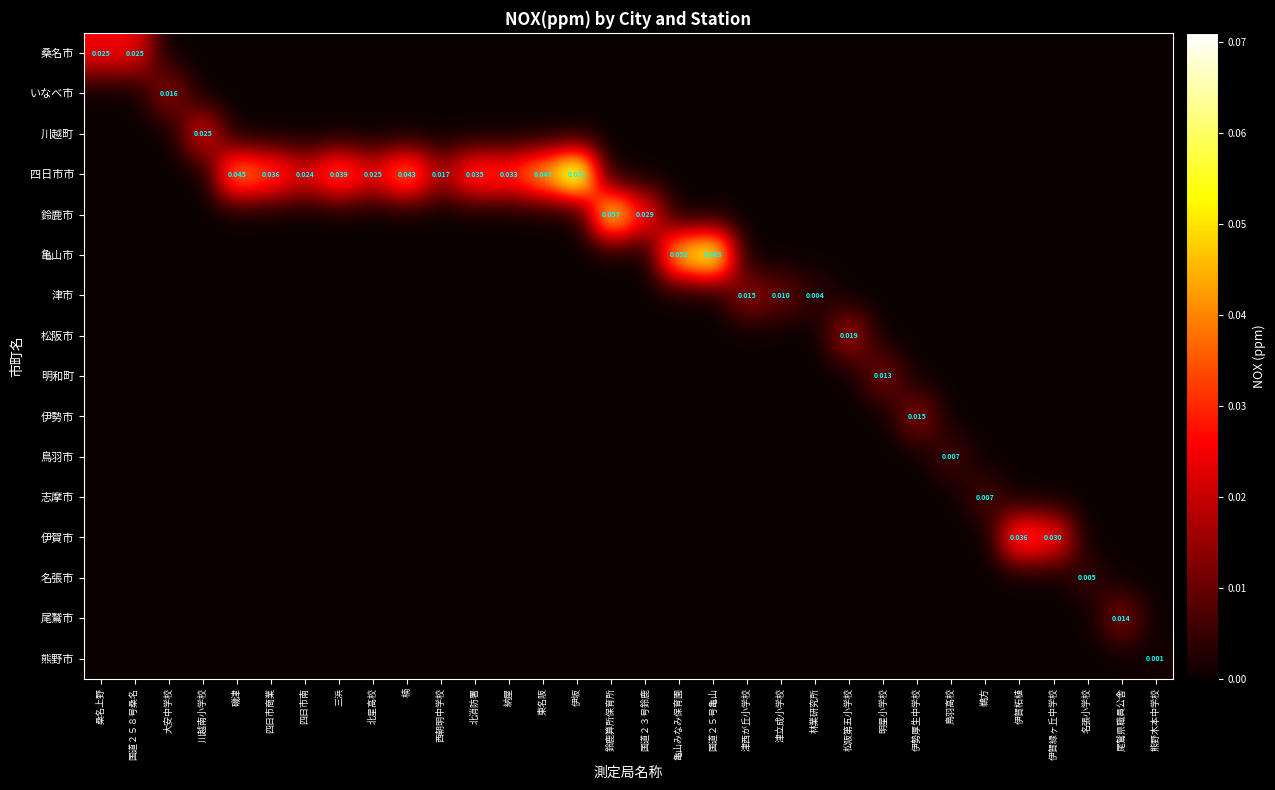

Rank the series at 納屋 from lowest to highest value.

桑名市, いなべ市, 川越町, 鈴鹿市, 亀山市, 津市, 松阪市, 明和町, 伊勢市, 鳥羽市, 志摩市, 伊賀市, 名張市, 尾鷲市, 熊野市, 四日市市